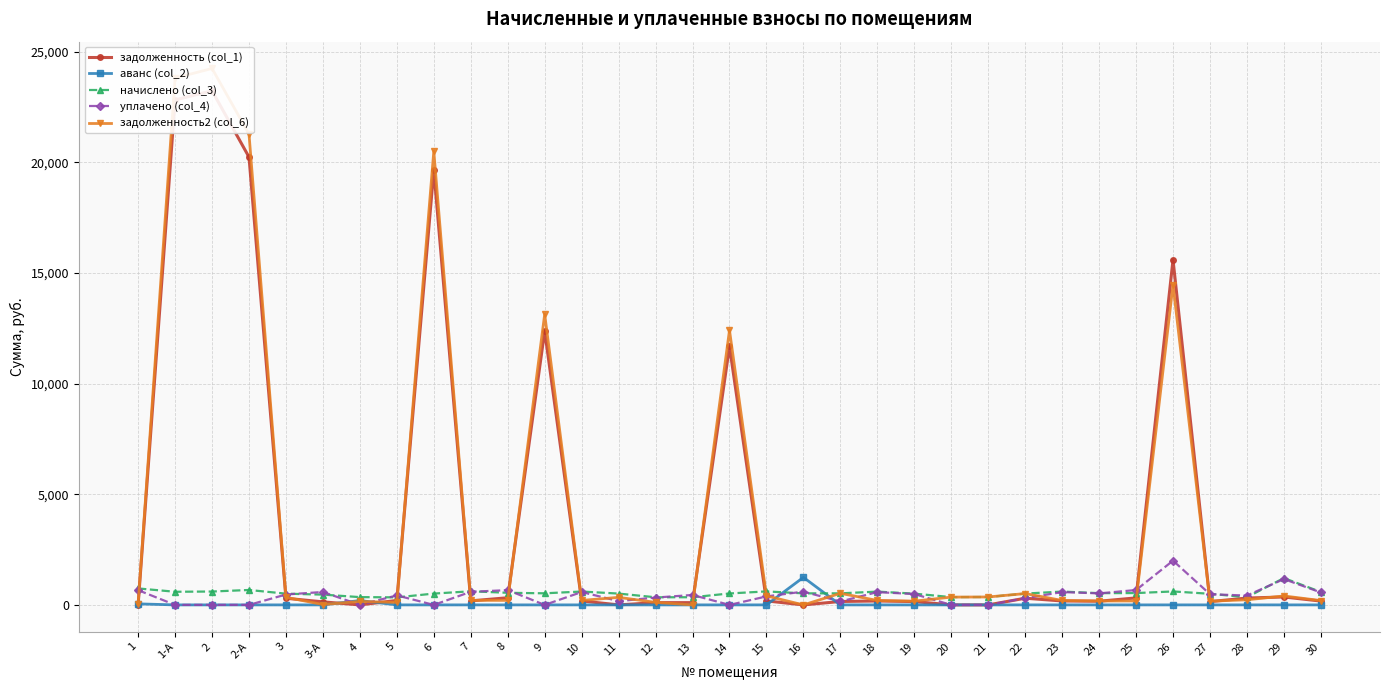

Reading left to right, what are all the values shown in this chart?

задолженность (col_1): 0.0	22827.8	23241.6	20246.0	300.0	137.3	0.0	201.4	19655.4	181.8	323.3	12381.3	178.6	0.0	101.8	102.3	11682.2	180.9	0.0	154.2	177.6	150.5	0.0	0.0	302.1	178.1	165.5	316.6	15600.0	148.4	309.3	358.3	172.8
аванс (col_2): 47.0	0.0	0.0	0.0	0.0	0.0	196.1	0.0	0.0	0.0	0.0	0.0	0.0	0.0	0.0	0.0	0.0	0.0	1245.1	0.0	0.0	0.0	0.0	0.0	0.0	0.0	0.0	0.0	0.0	0.0	0.0	0.0	0.0
начислено (col_3): 744.5	593.8	604.6	674.5	507.7	464.6	351.6	340.9	511.3	615.3	547.2	523.9	604.6	511.3	344.5	346.2	516.7	610.0	522.1	522.1	601.0	509.5	351.6	357.0	511.3	602.8	531.0	534.6	608.2	502.3	346.2	1212.8	584.9
уплачено (col_4): 666.0	0.0	0.0	0.0	469.8	584.3	0.0	428.6	0.0	592.0	667.3	0.0	581.7	170.4	331.4	448.5	0.0	383.5	600.0	154.2	578.2	490.2	0.0	0.0	302.1	579.9	520.5	672.3	2000.0	483.3	421.9	1166.8	562.7
задолженность2 (col_6): 31.6	23818.3	24250.1	21285.0	340.7	17.6	155.5	113.6	20508.3	205.1	204.5	13139.0	201.5	340.9	114.8	0.0	12417.0	406.6	0.0	522.5	200.3	169.8	352.6	358.8	512.4	200.9	178.4	178.2	14470.3	167.4	230.8	404.2	194.9